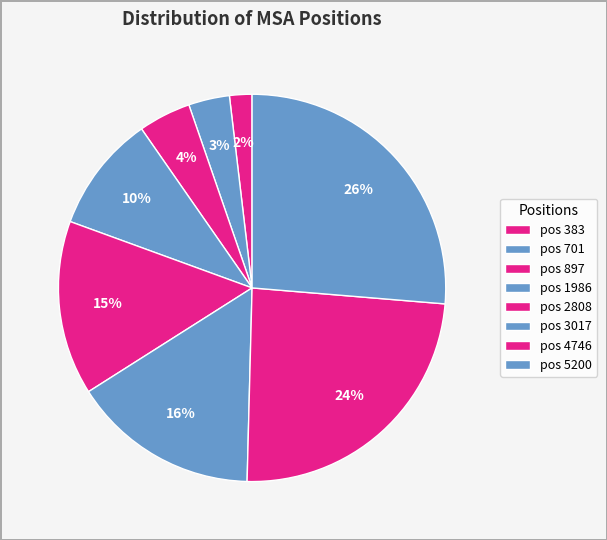

How many slices are in this pie chart?

8